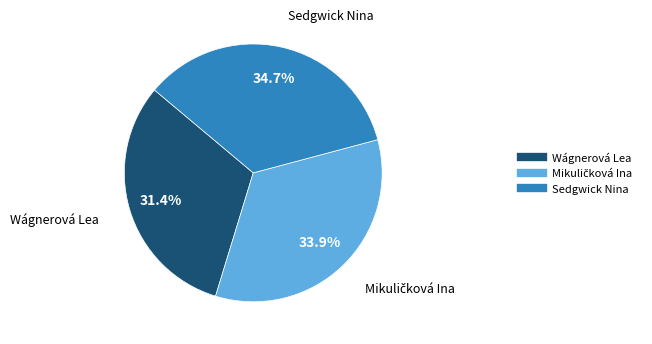

Count the number of slices in the pie.

3